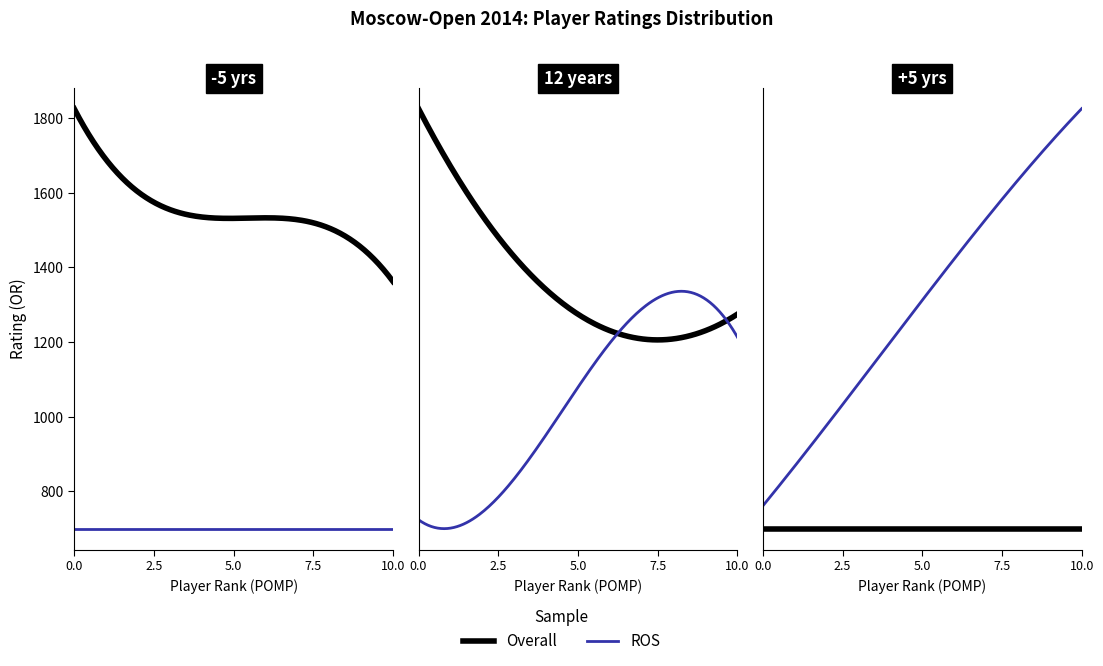

What is the value of the ROS point at the 18th from the left?

1485